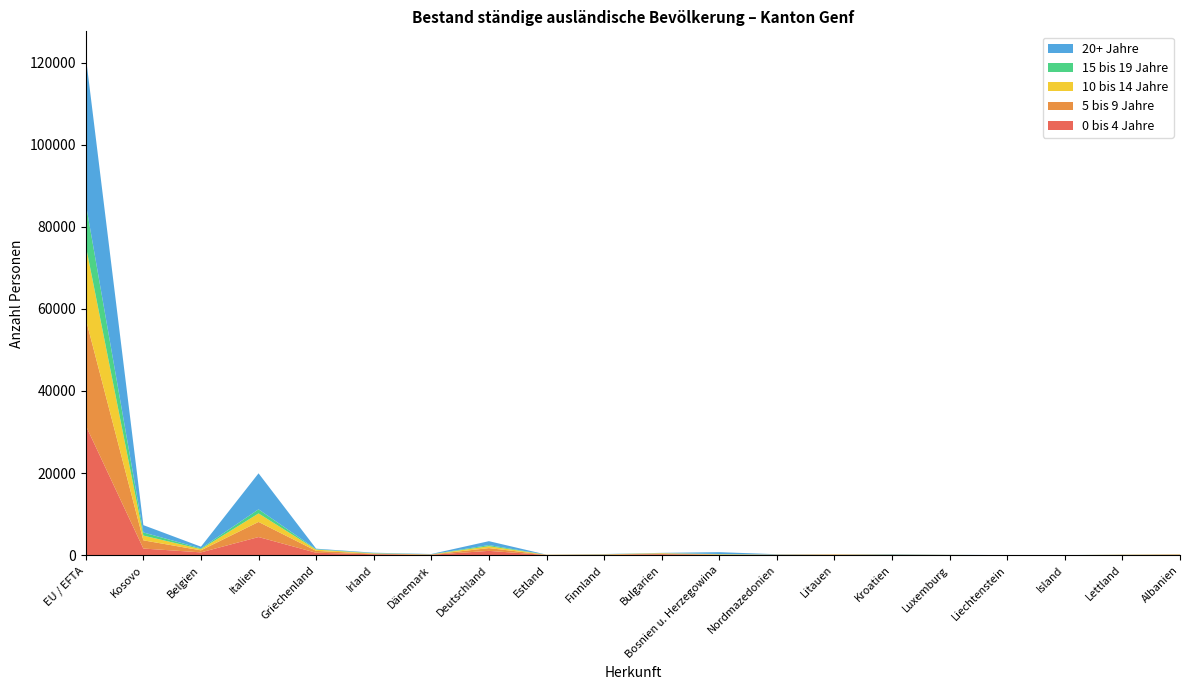

Reading left to right, what are all the values shown in this chart?

0 bis 4 Jahre: 31577	1617	684	4417	595	225	103	1047	46	89	226	67	88	90	51	24	2	7	46	88
5 bis 9 Jahre: 25949	1999	496	3685	452	128	56	679	40	64	169	84	26	64	54	27	1	5	40	65
10 bis 14 Jahre: 17874	1158	302	2068	309	90	36	458	27	54	104	72	36	52	41	16	2	0	27	46
15 bis 19 Jahre: 10243	766	162	1000	90	61	25	277	5	24	21	65	20	12	17	7	0	1	14	14
20+ Jahre: 35895	1779	423	8772	137	96	65	951	6	47	46	446	65	6	91	22	12	3	8	8